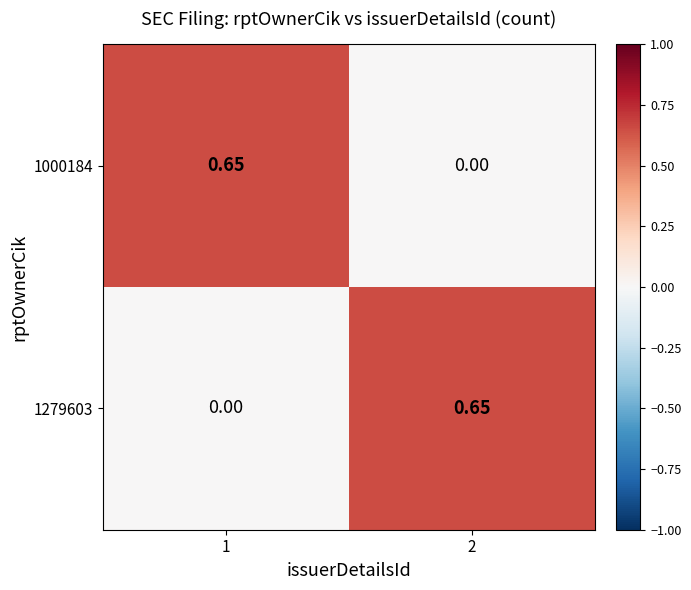

Is the value of 1000184 at 1 greater than the value of 1279603 at 1?

Yes